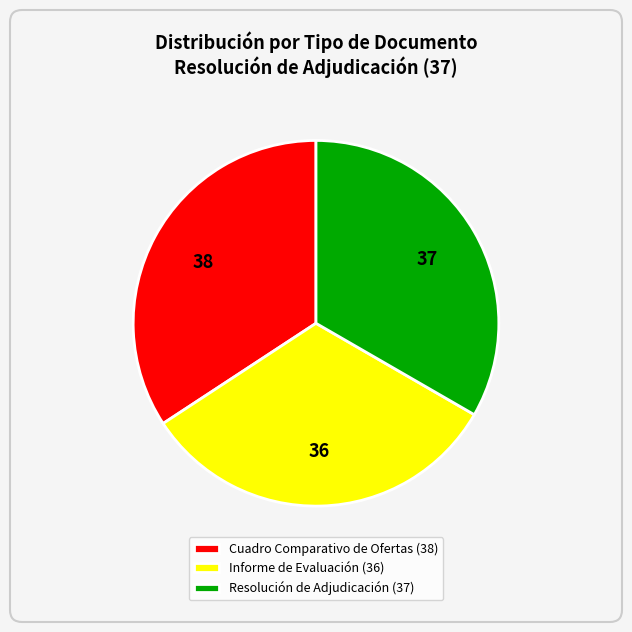

Approximately how many times larger is the value at Informe de Evaluación (36) compared to Resolución de Adjudicación (37)?

1.0